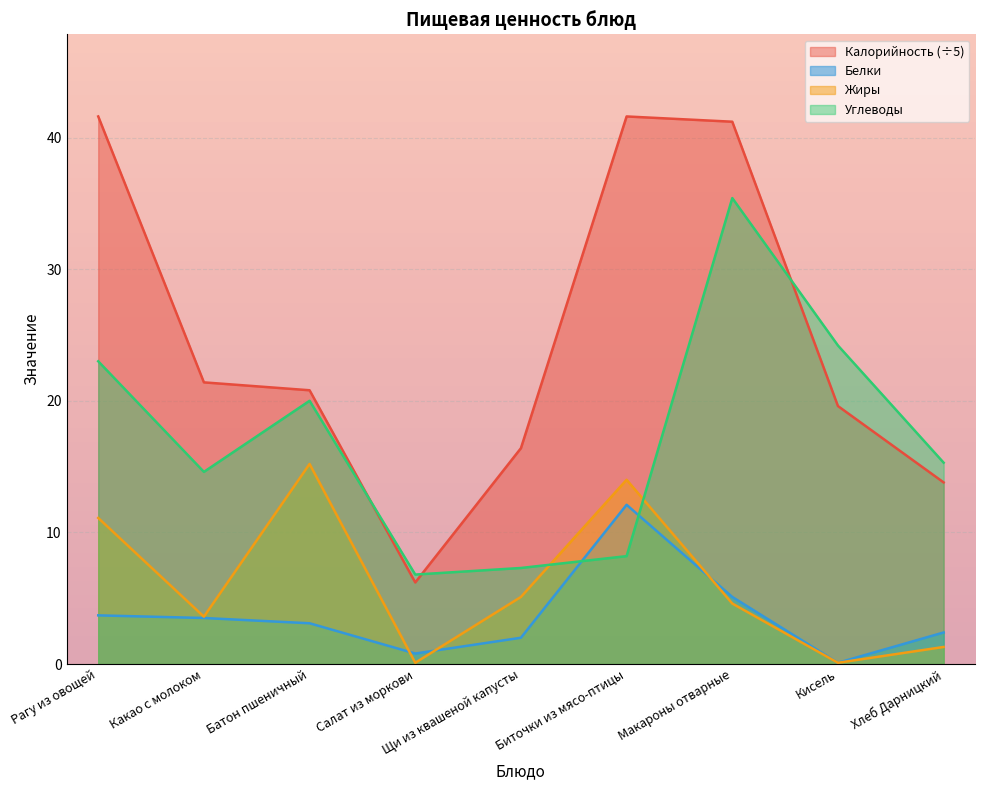

Is the value of Жиры at Батон пшеничный greater than the value of Углеводы at Биточки из мясо-птицы?

Yes